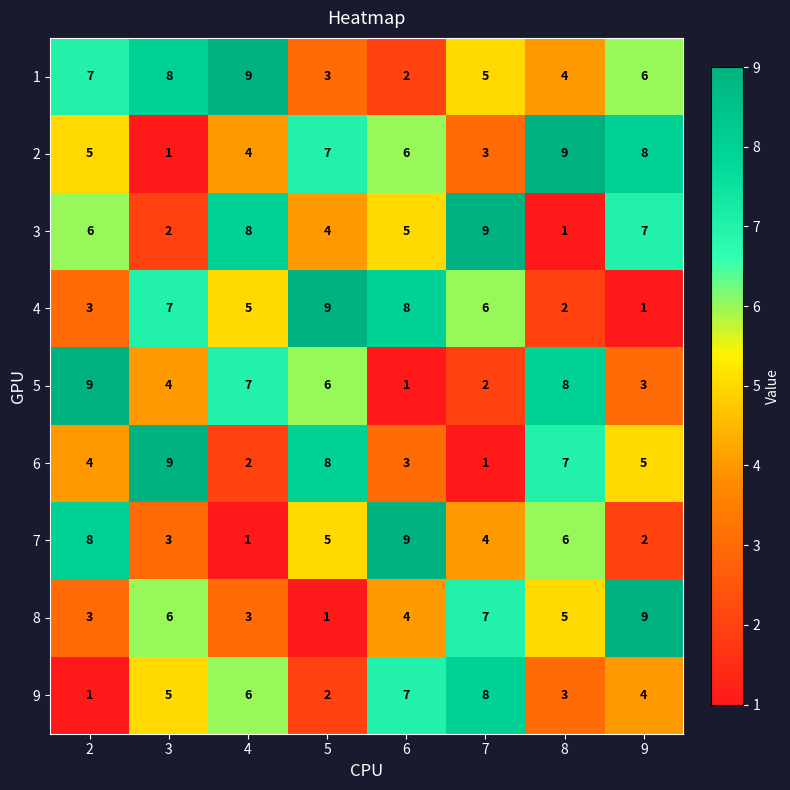

What is the difference between the second highest and second lowest values in the 6 series?

6